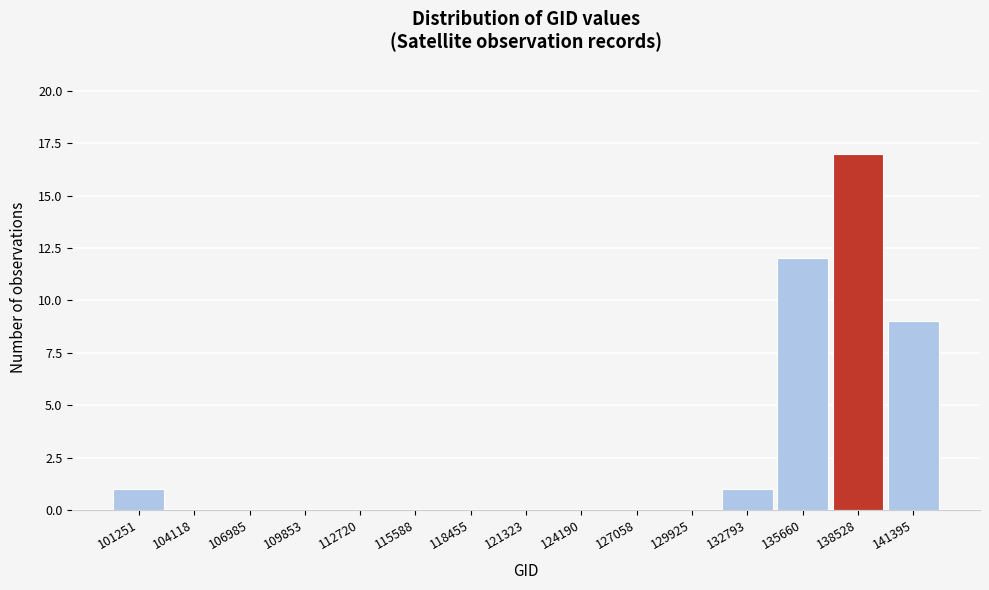

Reading left to right, what are all the values shown in this chart?

101251=1	104118=0	106985=0	109853=0	112720=0	115588=0	118455=0	121323=0	124190=0	127058=0	129925=0	132793=1	135660=12	138528=17	141395=9